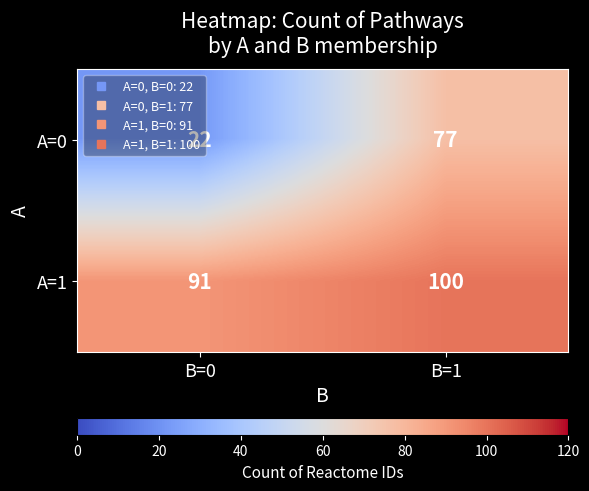

At which label is A=1 closest to 95?

B=0